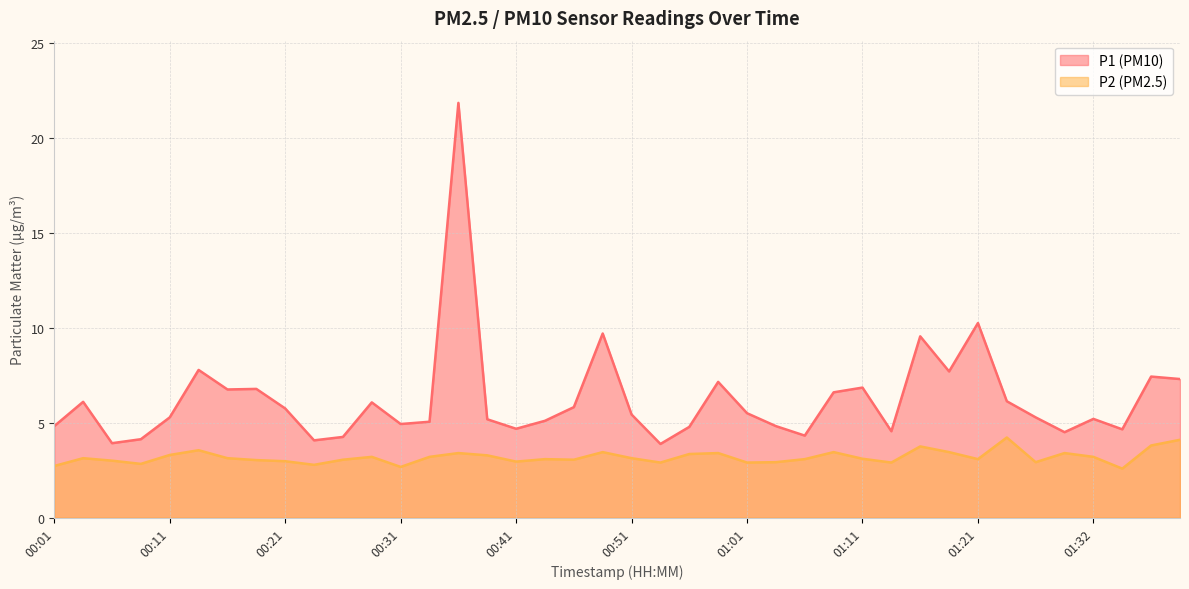

Which series has the largest total across all categories?

P1 (PM10)